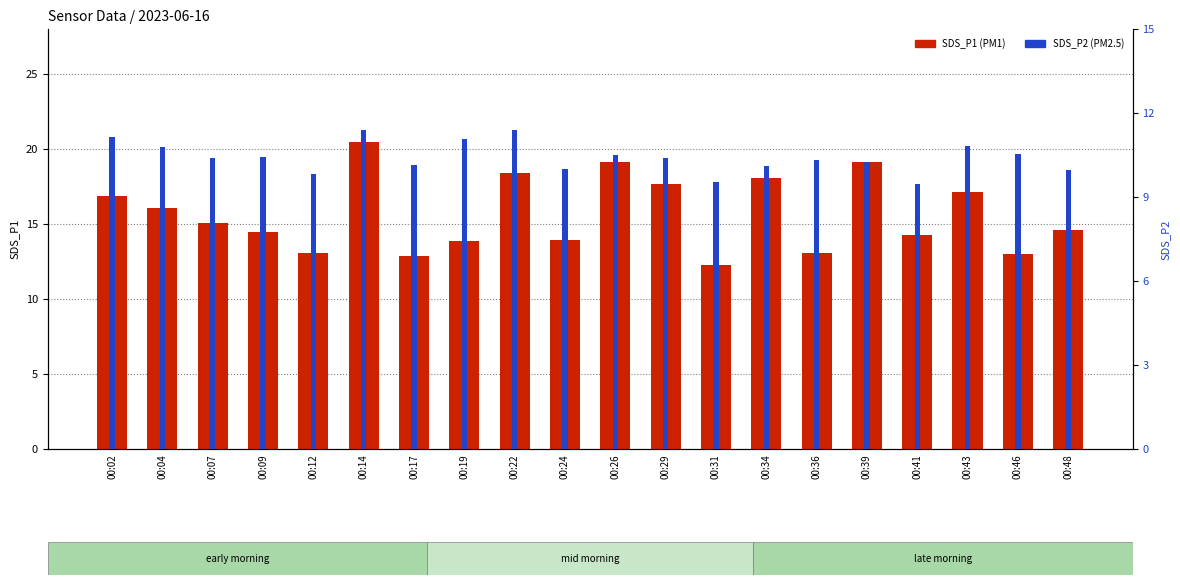

What is the maximum value for SDS_P1?

20.5